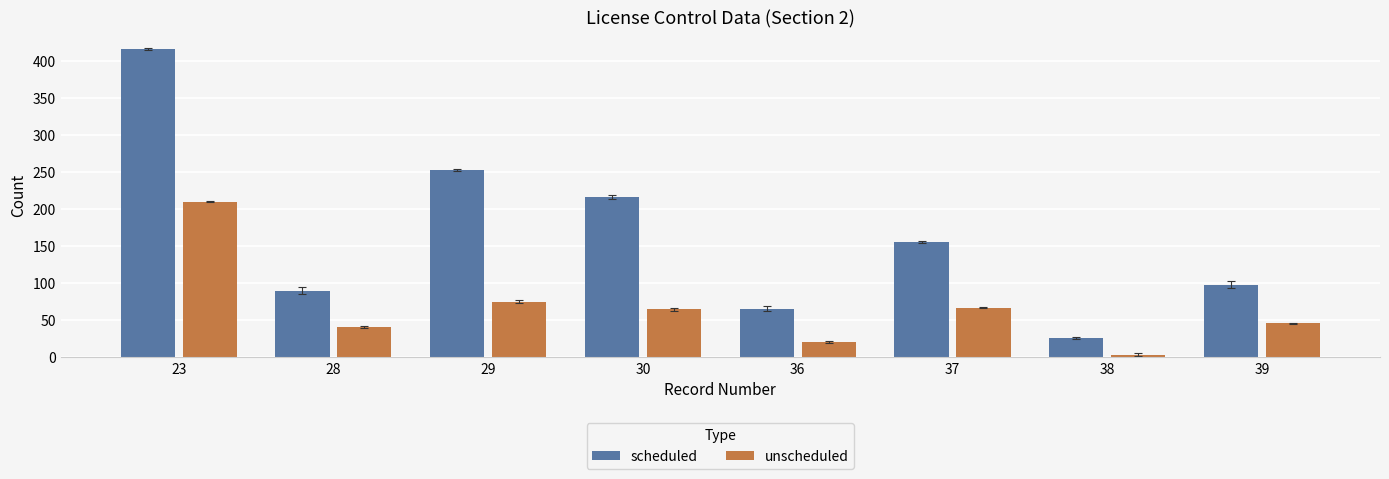

Reading right to left, list all the values displayed in this chart.

scheduled: 39=98	38=26	37=156	36=66	30=217	29=253	28=90	23=416
unscheduled: 39=46	38=4	37=67	36=21	30=65	29=75	28=41	23=210